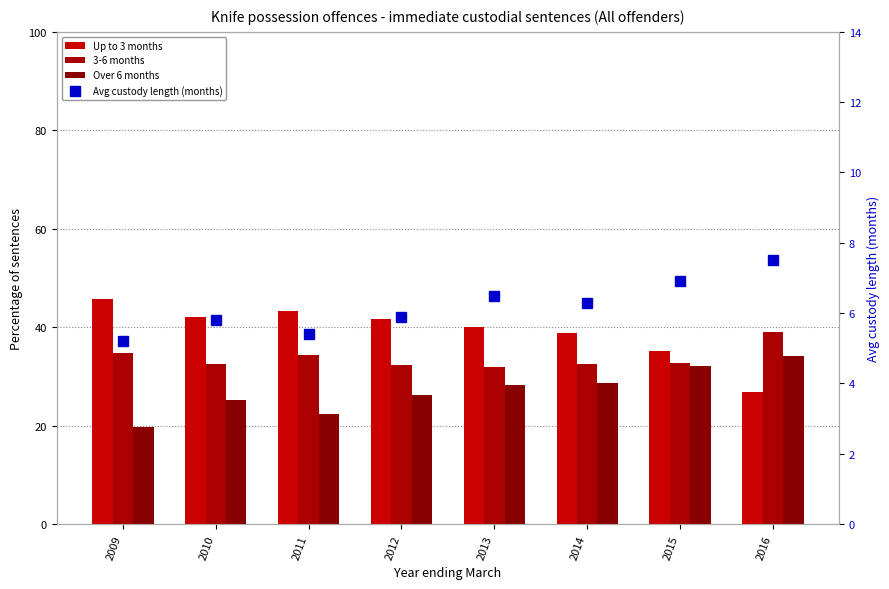

Is the value of Up to 3 months at 2016 greater than the value of Over 6 months at 2009?

Yes